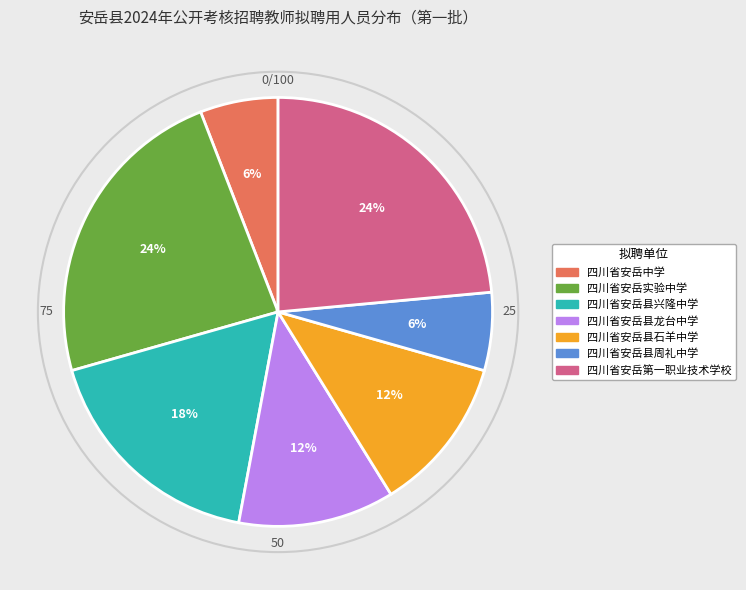

Is the sum of 四川省安岳县石羊中学 and 四川省安岳县周礼中学 greater than half?

No